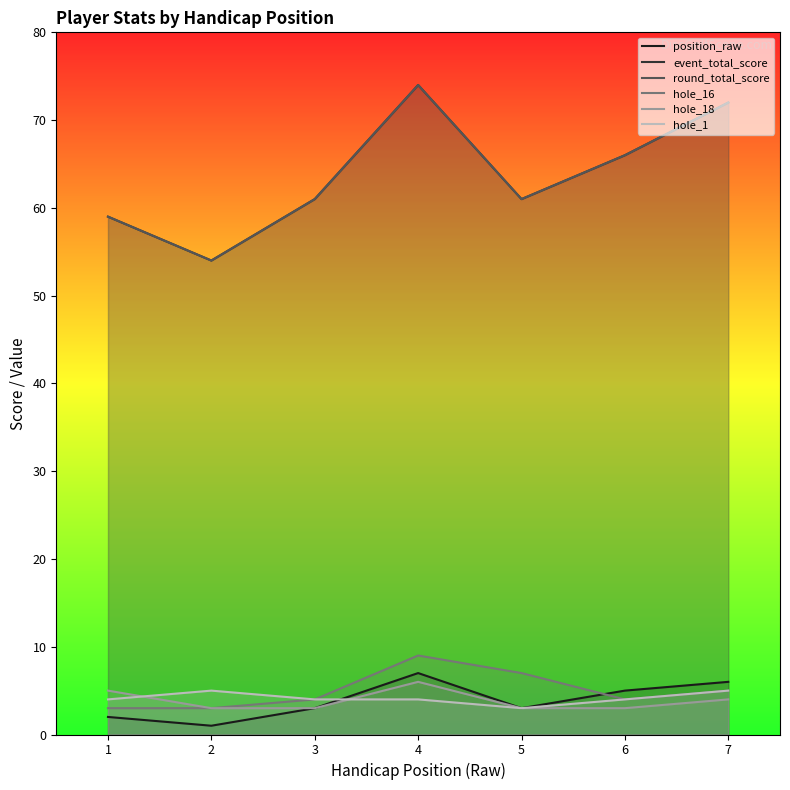

The hole_1 series shows 4 at 5. True or false?

False